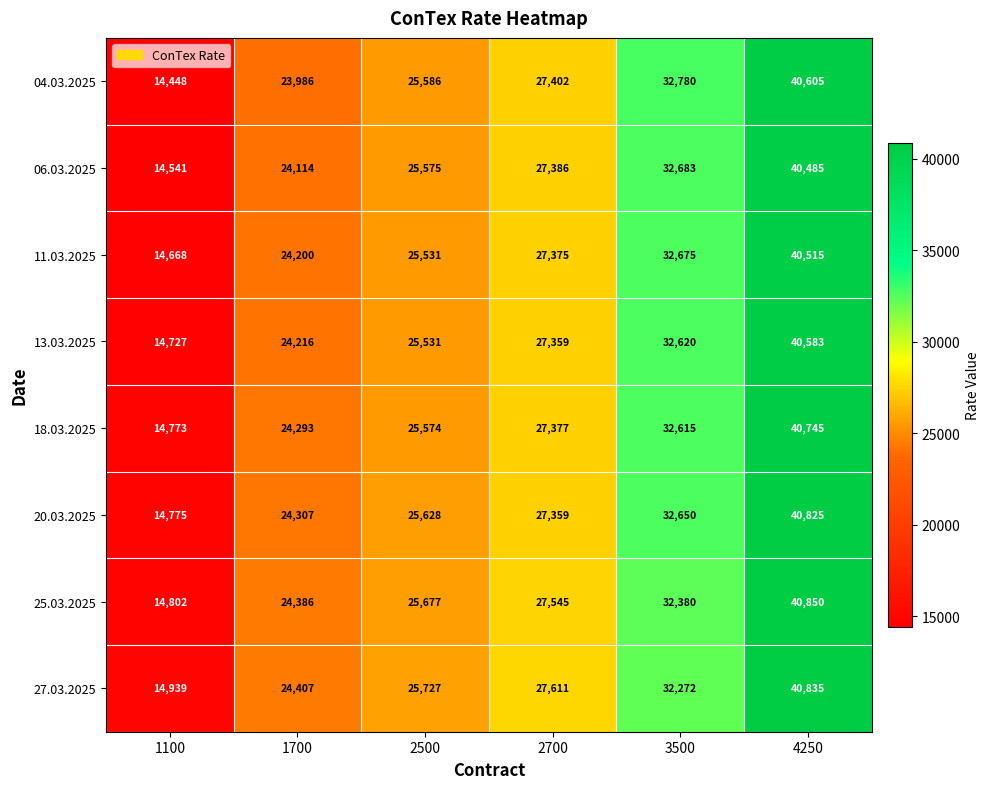

What is the minimum value shown in the chart?

14448